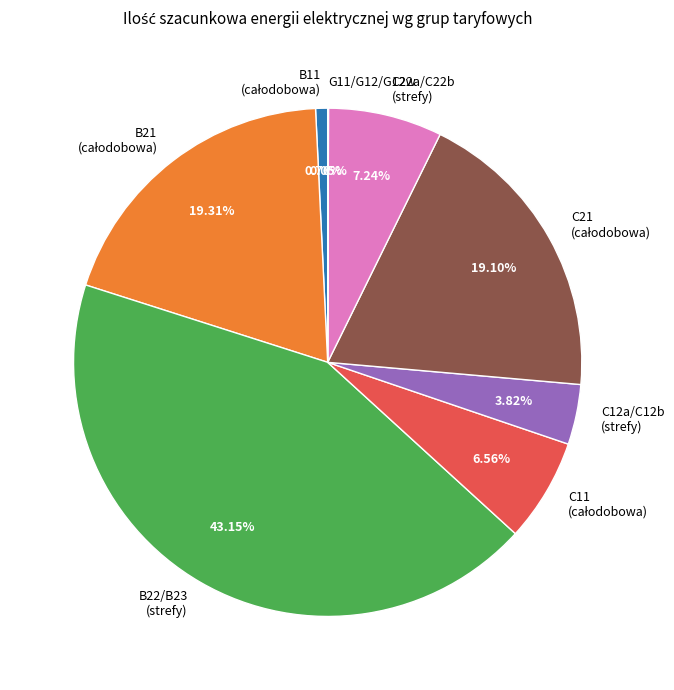

Is there any slice that represents more than half of the pie?

No